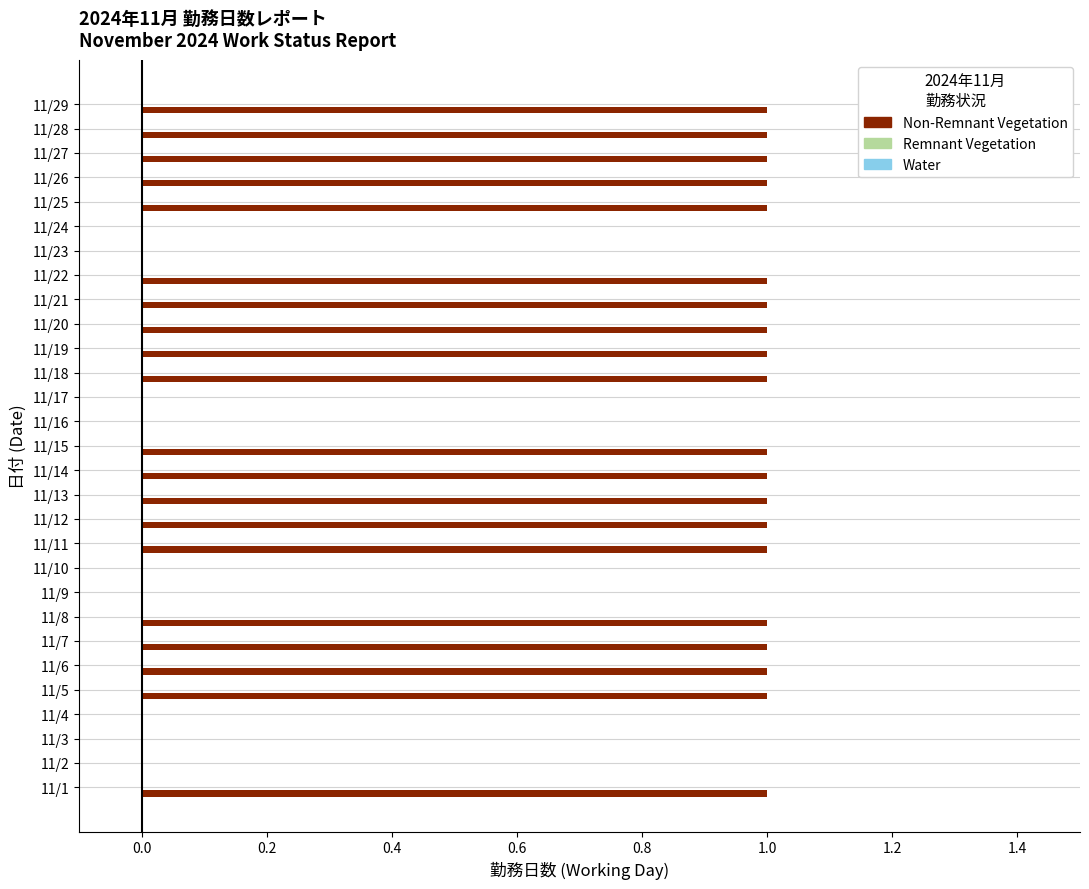

Reading bottom to top, what are all the values shown in this chart?

11/1=1	11/2=0	11/3=0	11/4=0	11/5=1	11/6=1	11/7=1	11/8=1	11/9=0	11/10=0	11/11=1	11/12=1	11/13=1	11/14=1	11/15=1	11/16=0	11/17=0	11/18=1	11/19=1	11/20=1	11/21=1	11/22=1	11/23=0	11/24=0	11/25=1	11/26=1	11/27=1	11/28=1	11/29=1